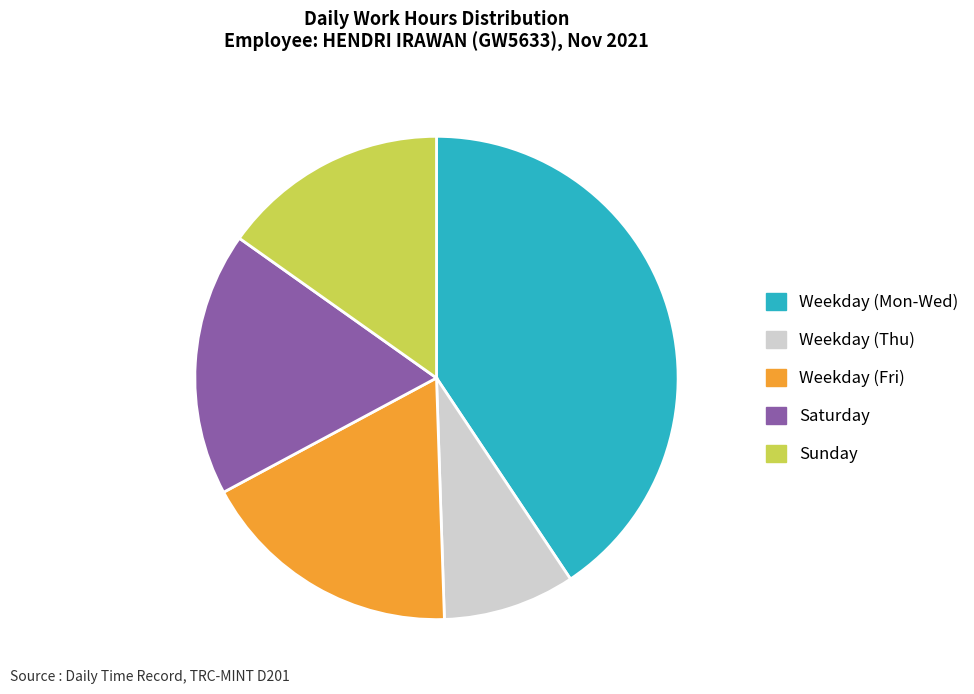

How many slices are in this pie chart?

5